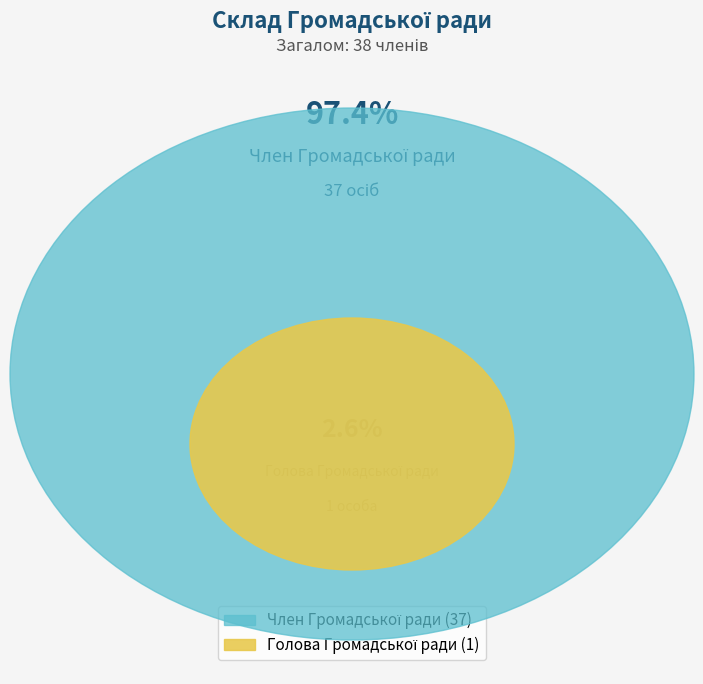

Is Член Громадської ради the majority of the pie?

Yes